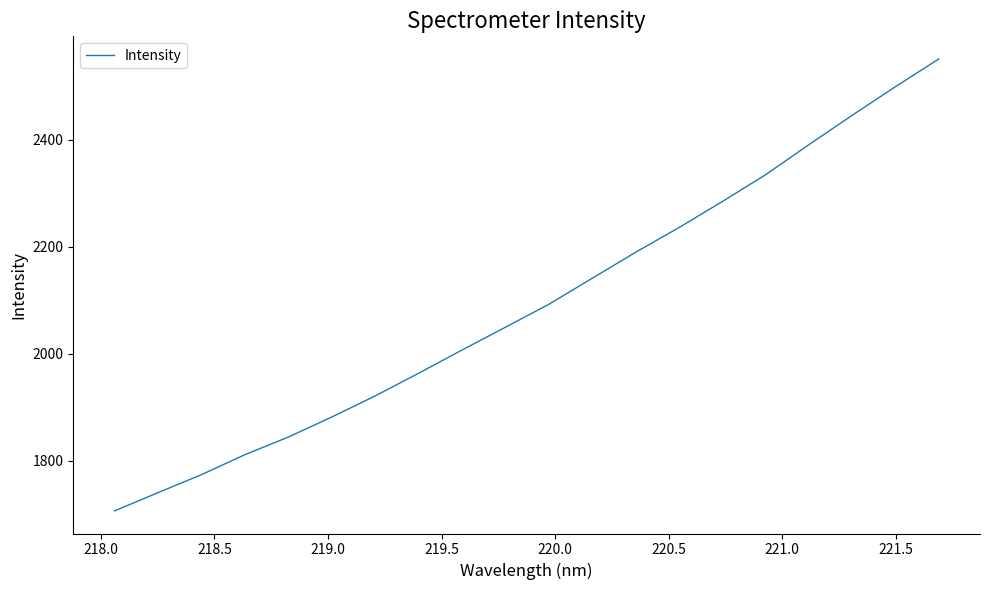

How many series are shown in this chart?

1